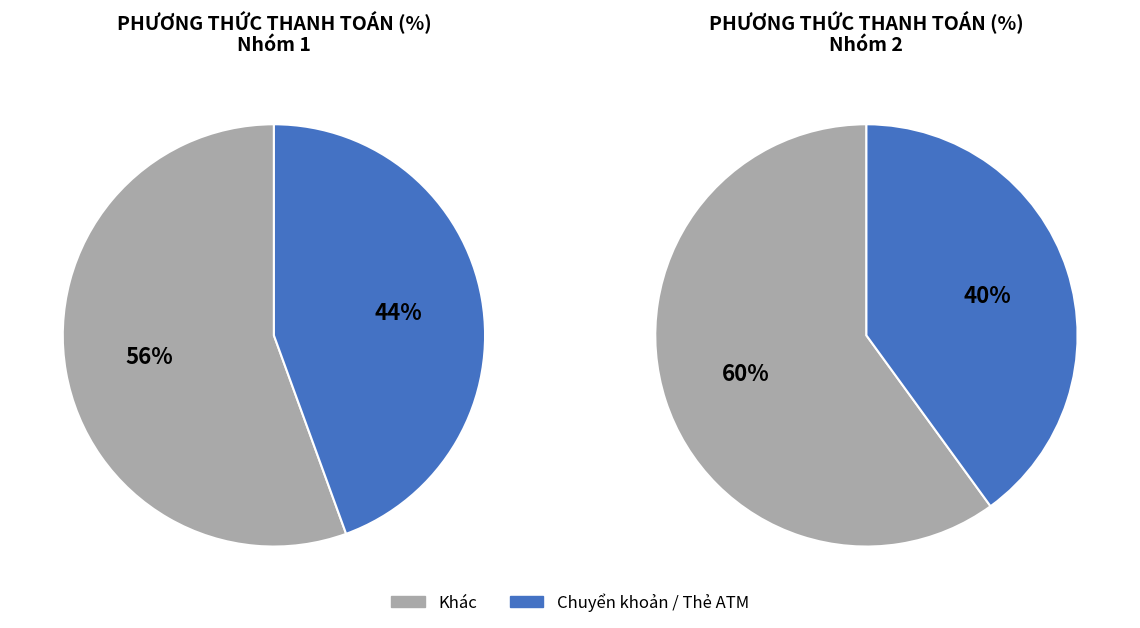

Does Thẻ ATM account for over 50% of the chart?

No